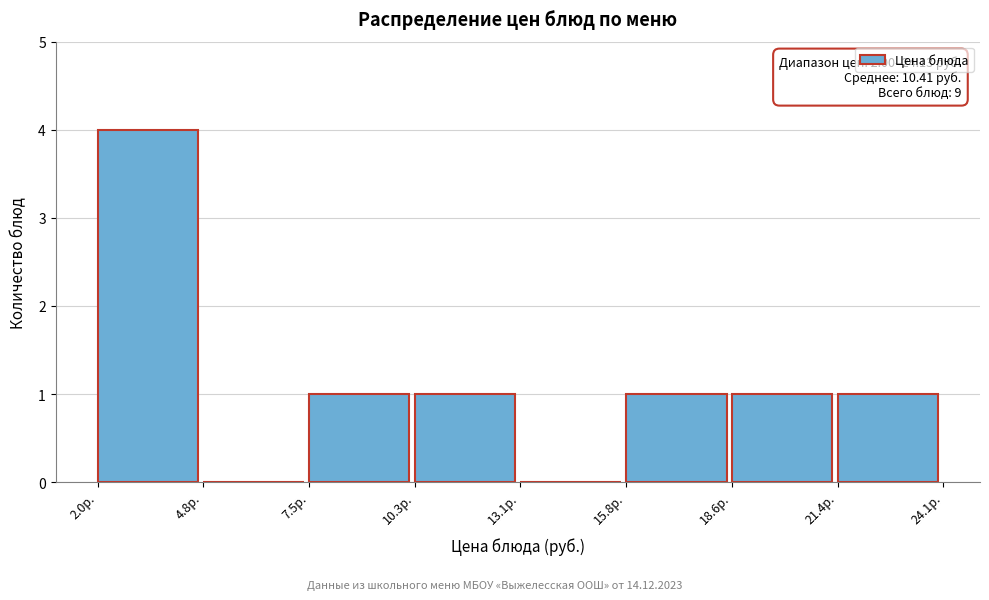

Which range on the x-axis has the tallest bar?

2.0 to 5.0